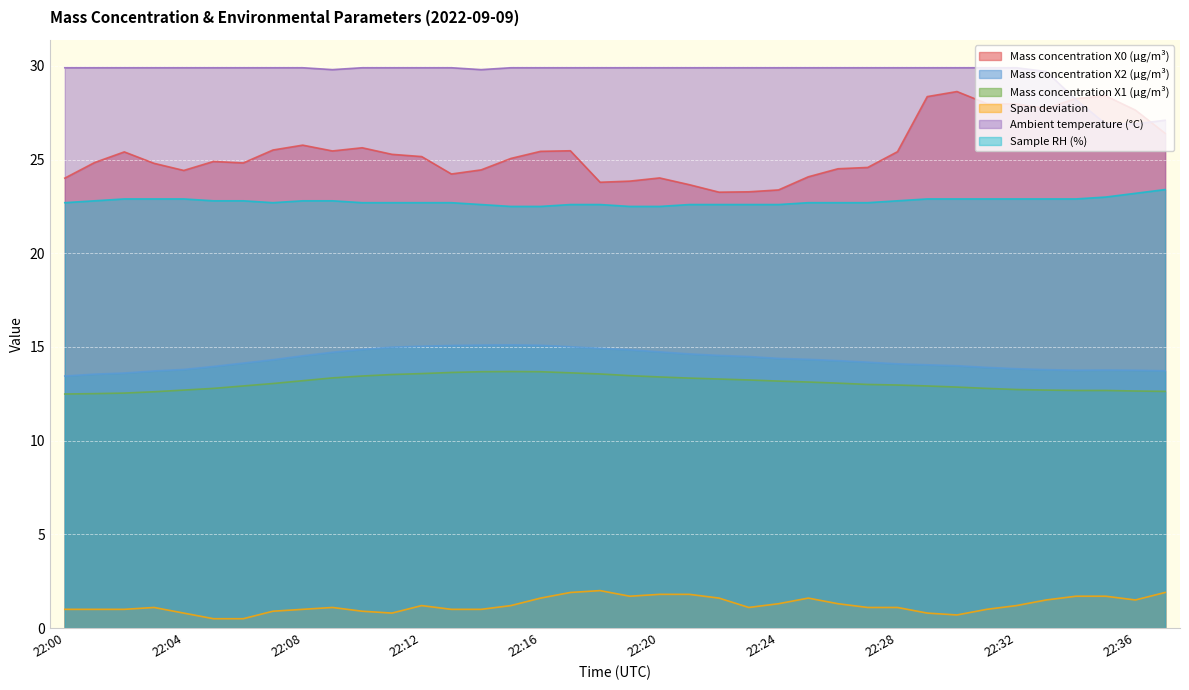

True or false: Ambient temperature (°C) and Mass concentration X0 (μg/m³) cross at least once.

True